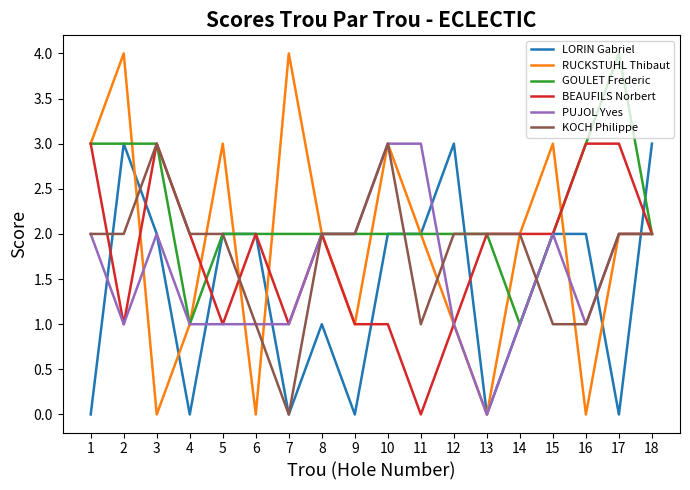

Which series has the widest spread of values?

RUCKSTUHL Thibaut